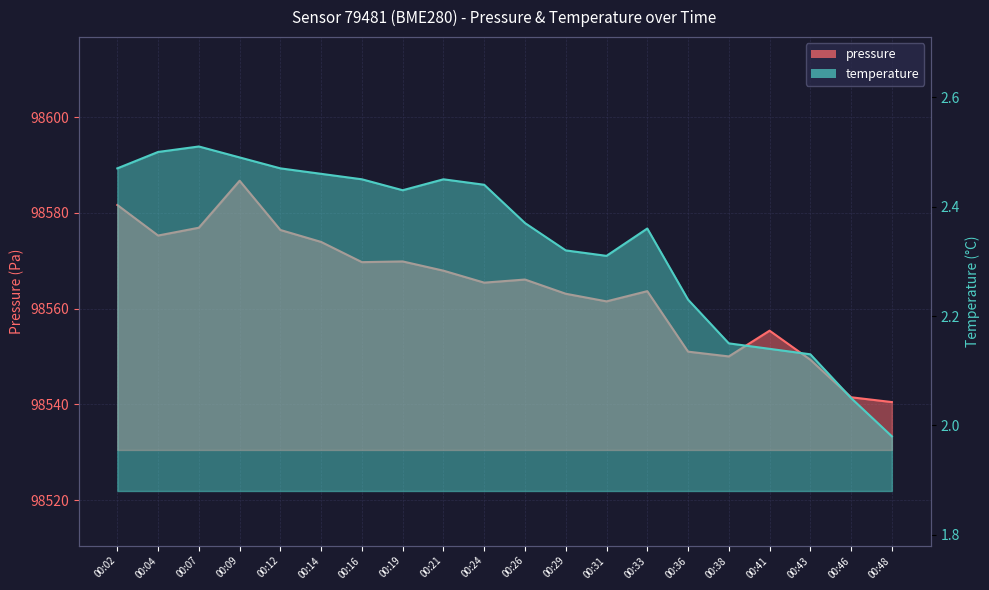

What is the total value across all series at 00:29?

98565.4